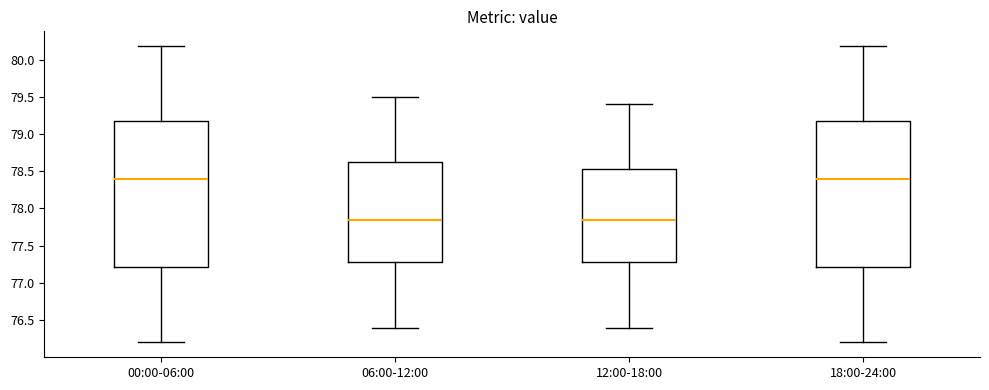

Where is the lower edge of the box for 18:00-24:00 on the y-axis? The values are not printed on the chart, so give them approximately, as read against the axis.

77.20